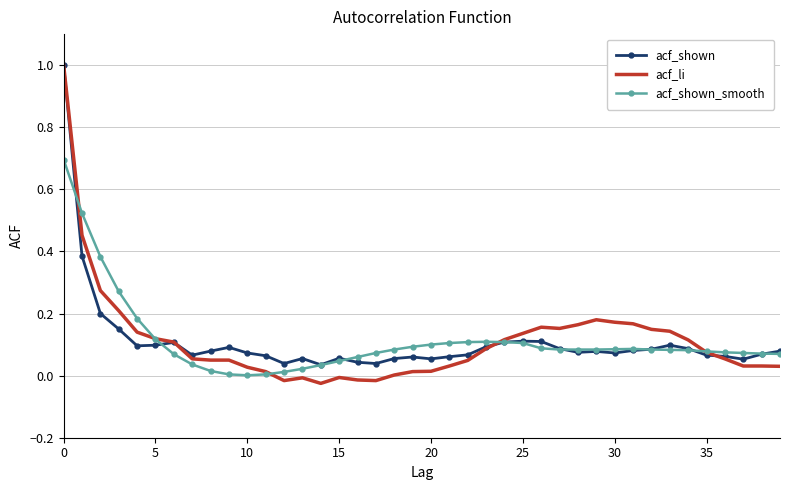

What is the maximum value shown in the chart?

1.0